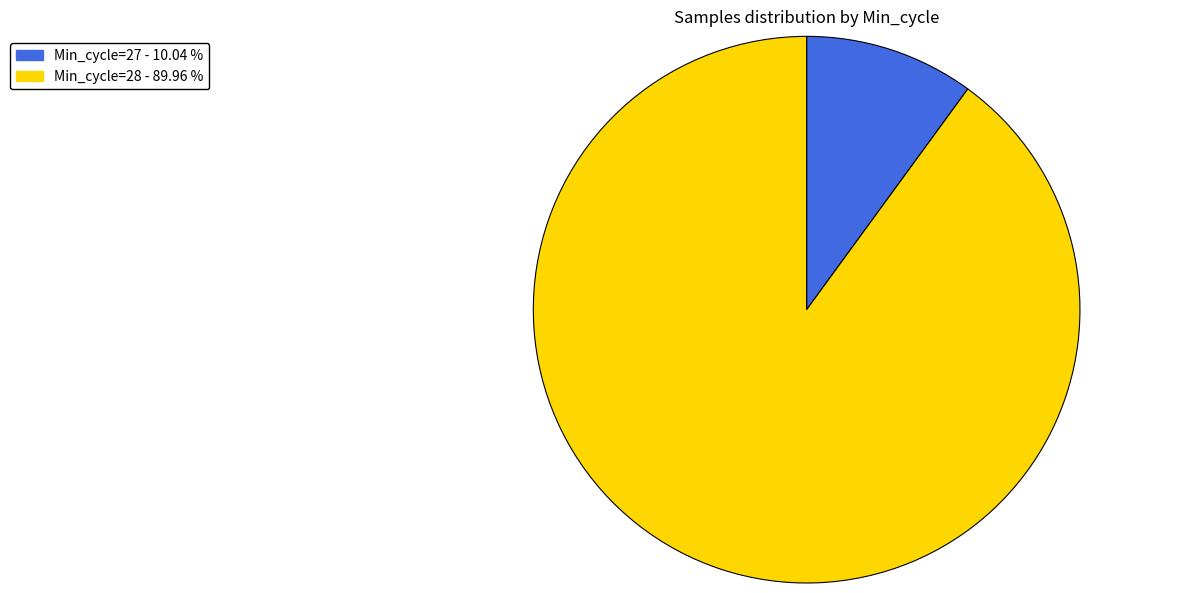

Does any single category account for the majority?

Yes